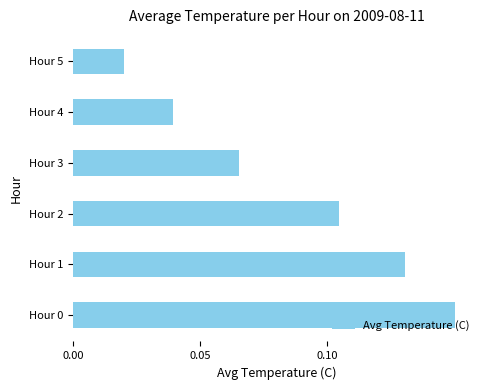

Where is the data nearest to the value 0?

Hour 5